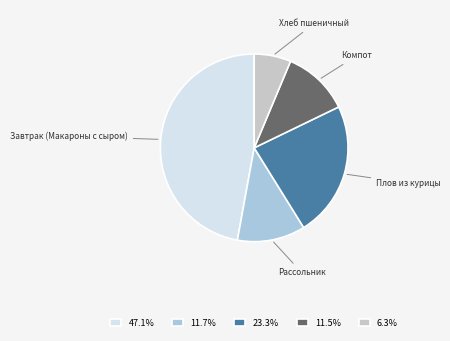

Combined, do Завтрак (Макароны с сыром) and Рассольник account for over 50%?

Yes